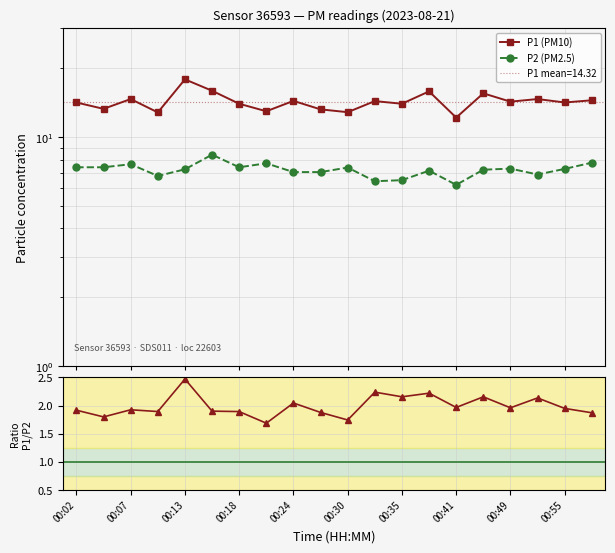

What is the difference between the second highest and second lowest values in the P1/P2 ratio series?

0.5